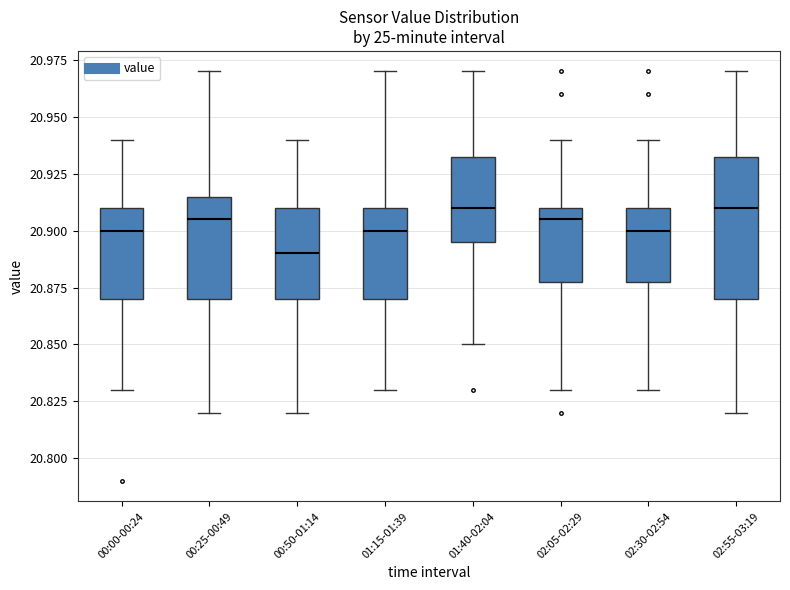

Which box's median line is the lowest?

00:50-01:14